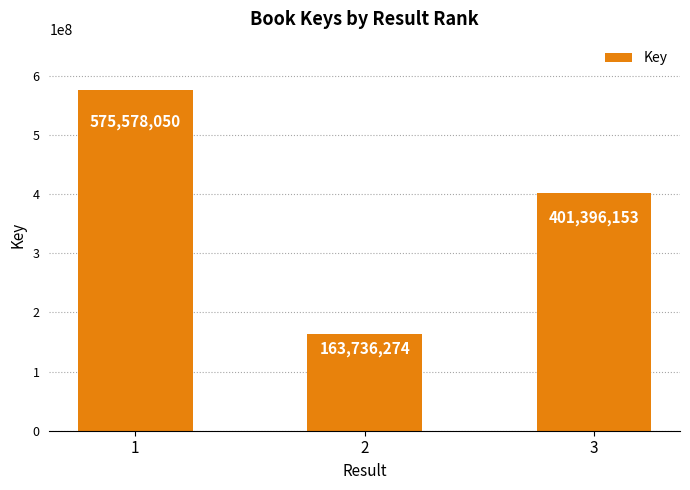

Between 1 and 2, which is larger?

1